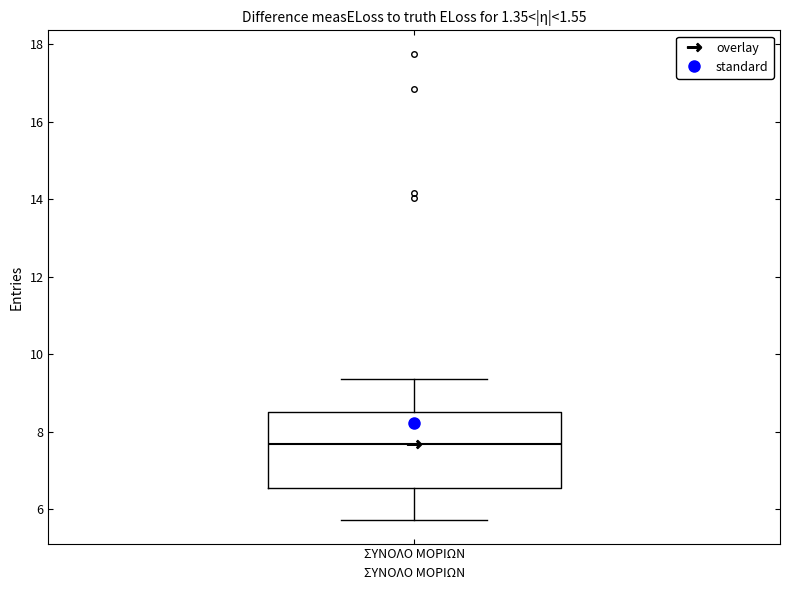

Read this box plot against the y-axis: the position of the median line, the range covered by the box, and the ends of both whiskers. The values are not printed on the chart, so give them approximately, as read against the axis.

median 7.6, box 6.6 to 8.6, whiskers 5.8 to 9.4